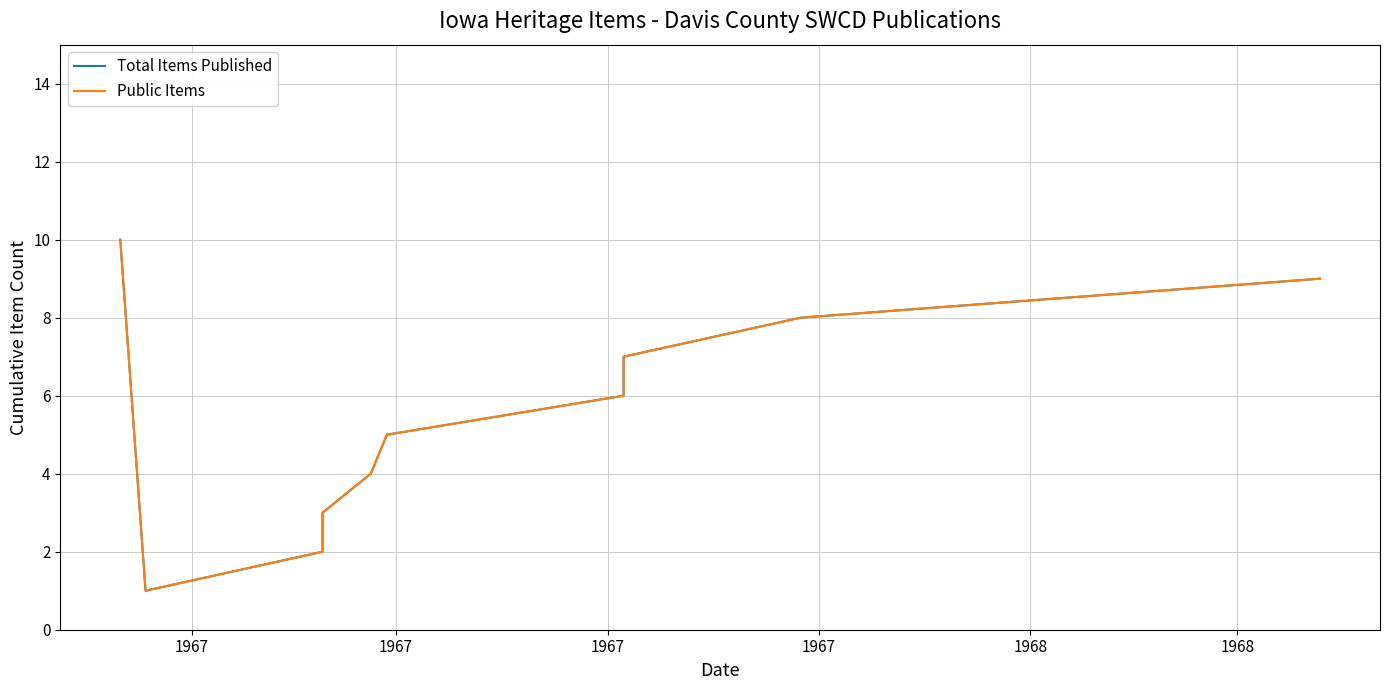

At which category does Public Items reach its first local valley?

1967